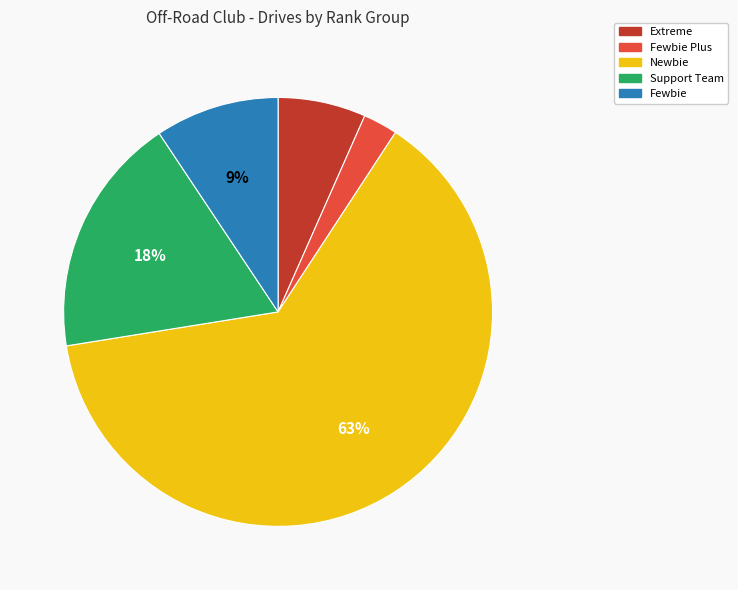

Does any single category account for the majority?

Yes